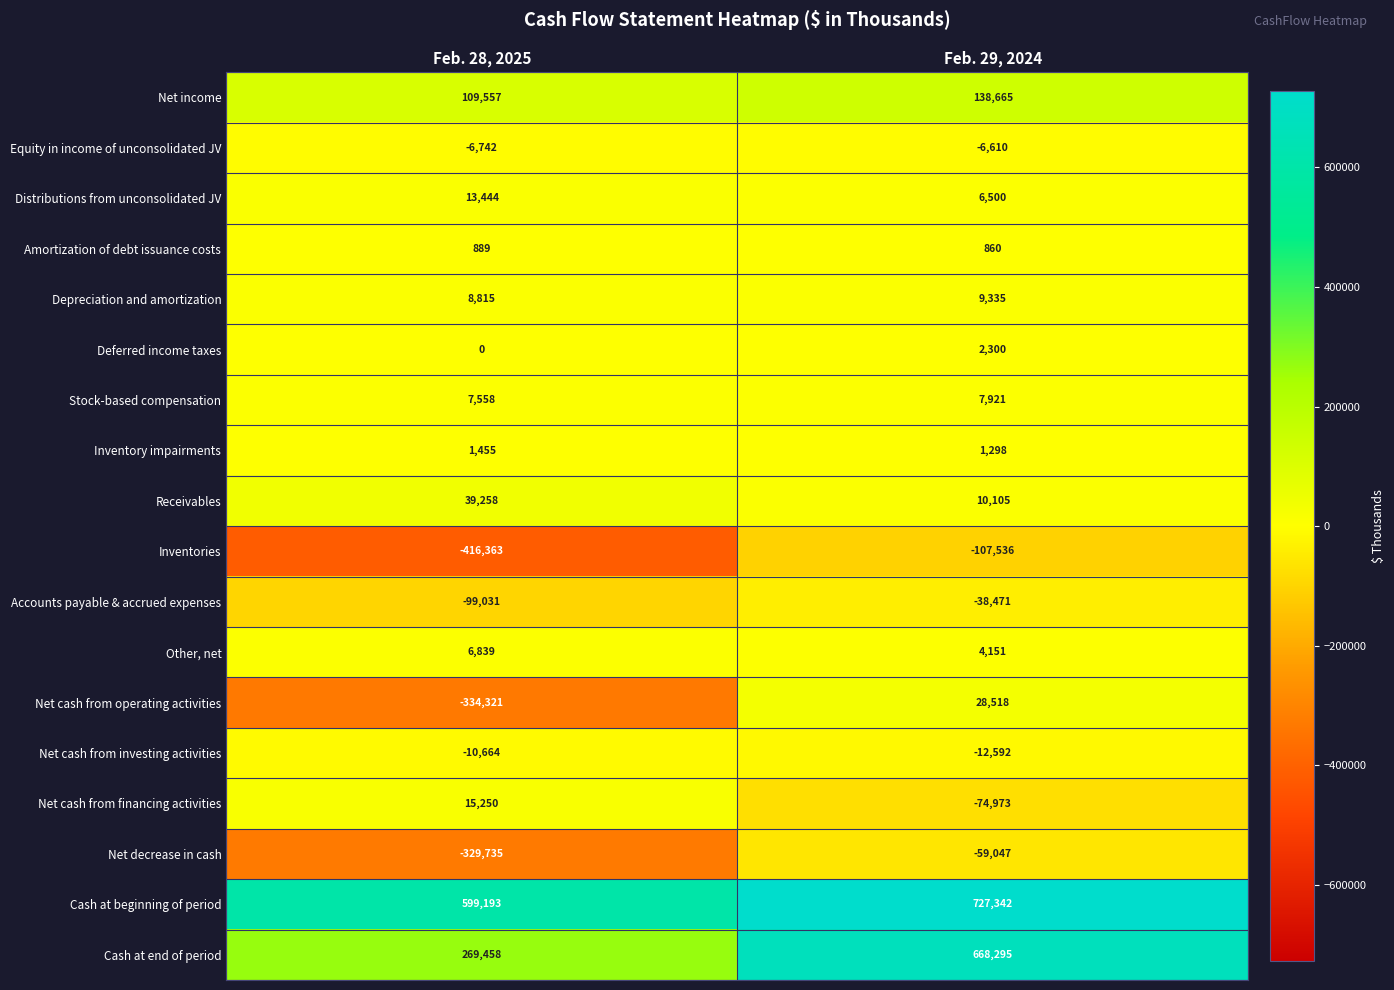

What is the spread (max minus min) of values at Feb. 28, 2025?

1015556